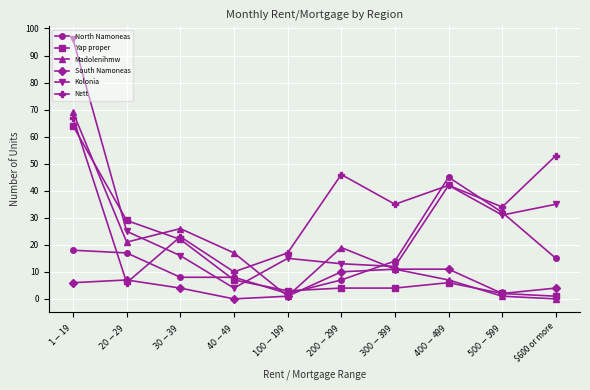

What is the difference between the second highest and second lowest values in the Kolonia series?

30